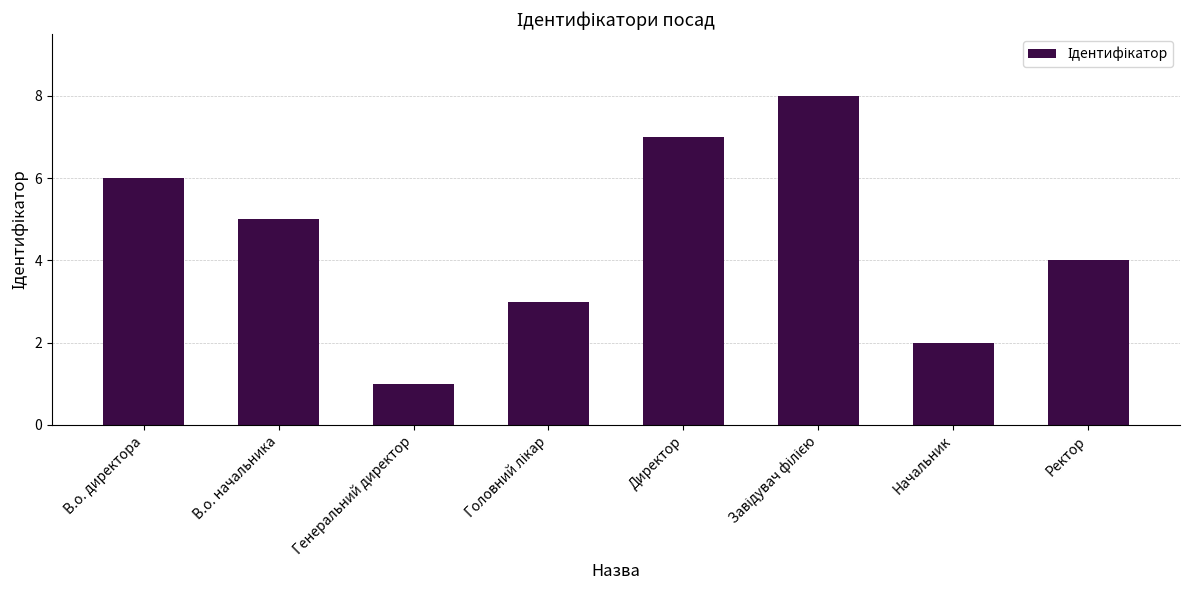

What is the sum of the values at Ректор and В.о. начальника?

9